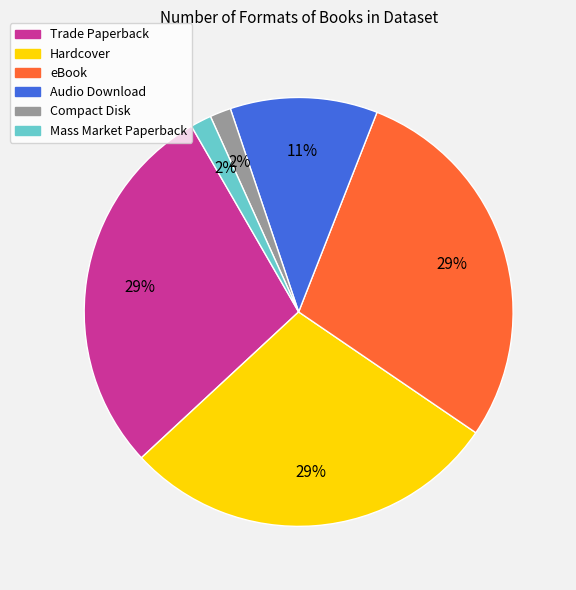

Is the sum of Compact Disk and Mass Market Paperback greater than half?

No